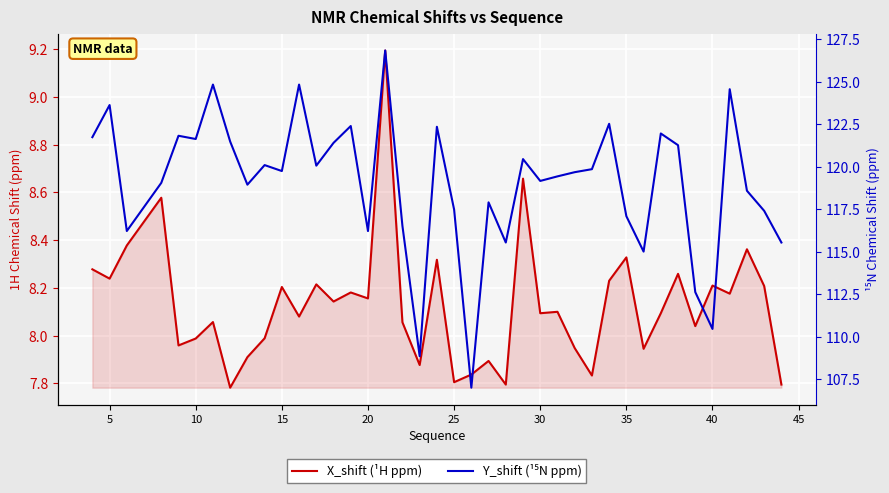

List the series in order of their peak value, lowest first.

X_shift (¹H ppm), Y_shift (¹⁵N ppm)